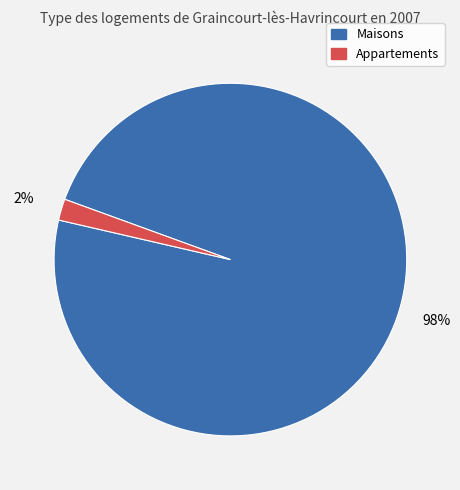

To the nearest percent, what is the average slice percentage?

50%